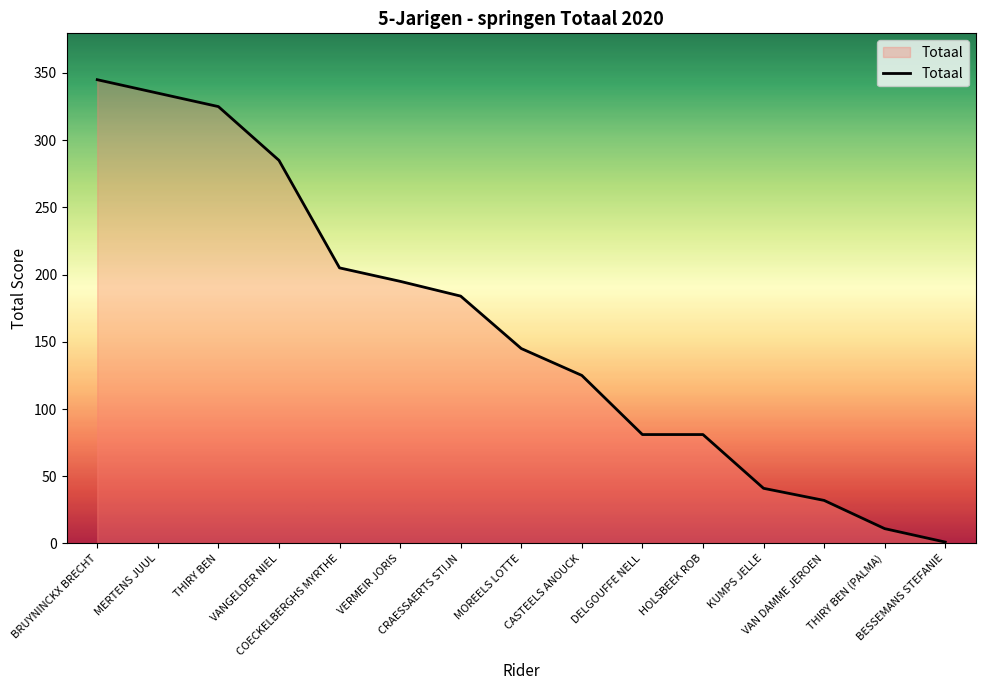

What is the difference between the maximum and minimum values?

344